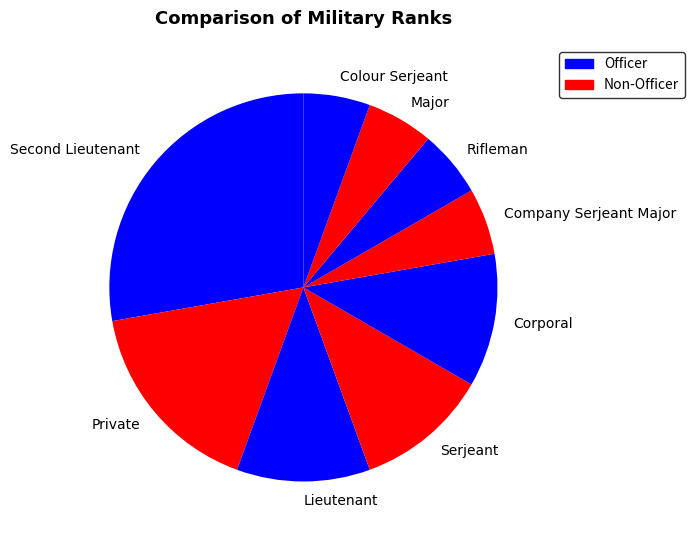

Count the number of slices in the pie.

9